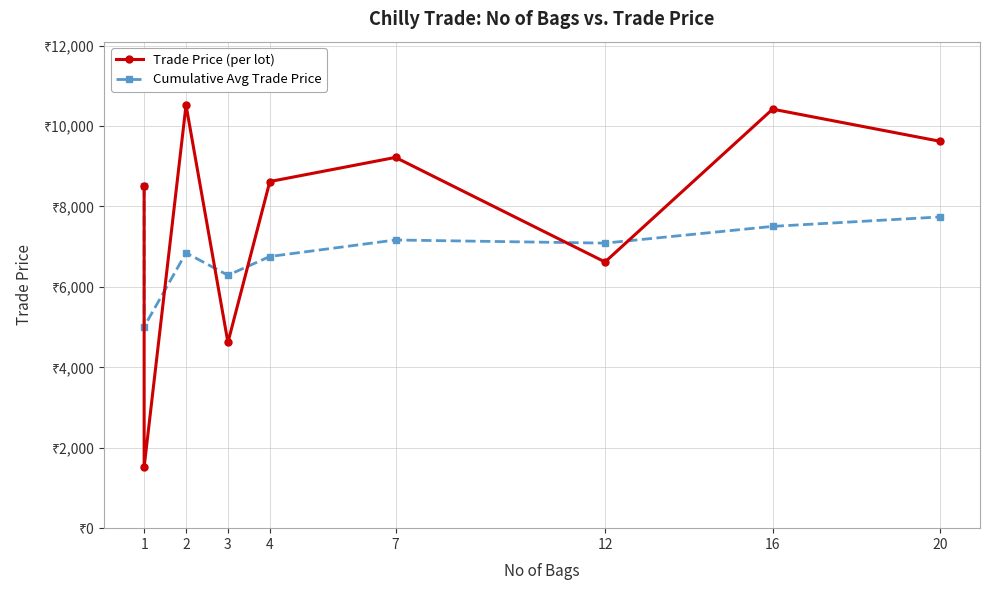

How many data points does each series have?

9